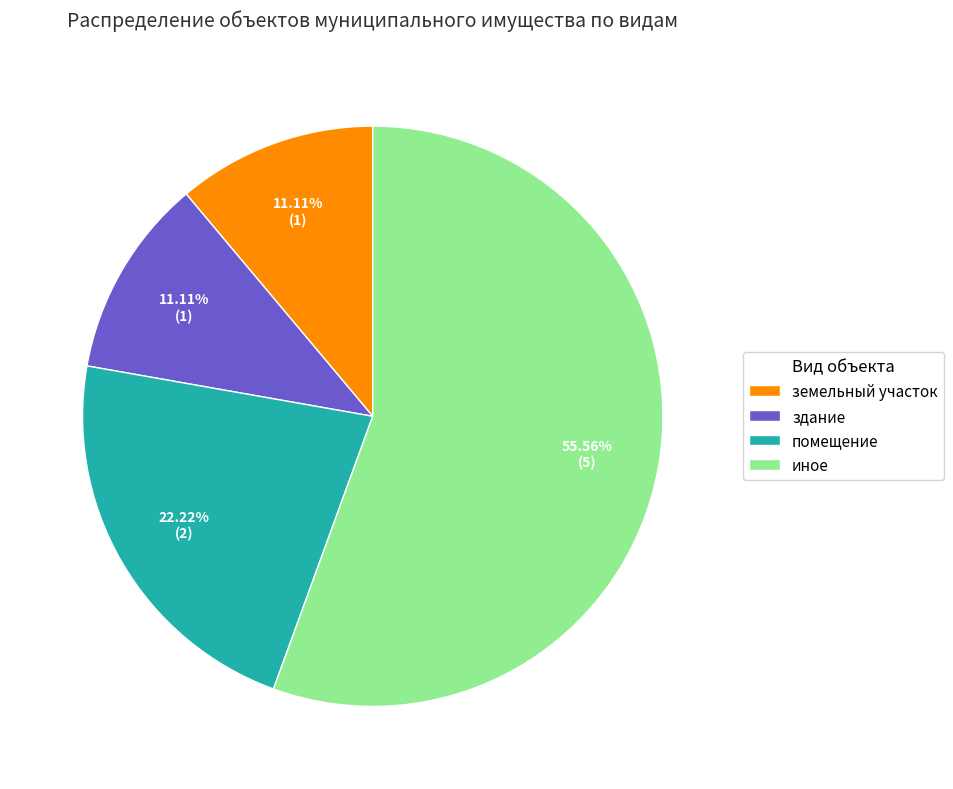

Is the sum of здание and земельный участок greater than half?

No